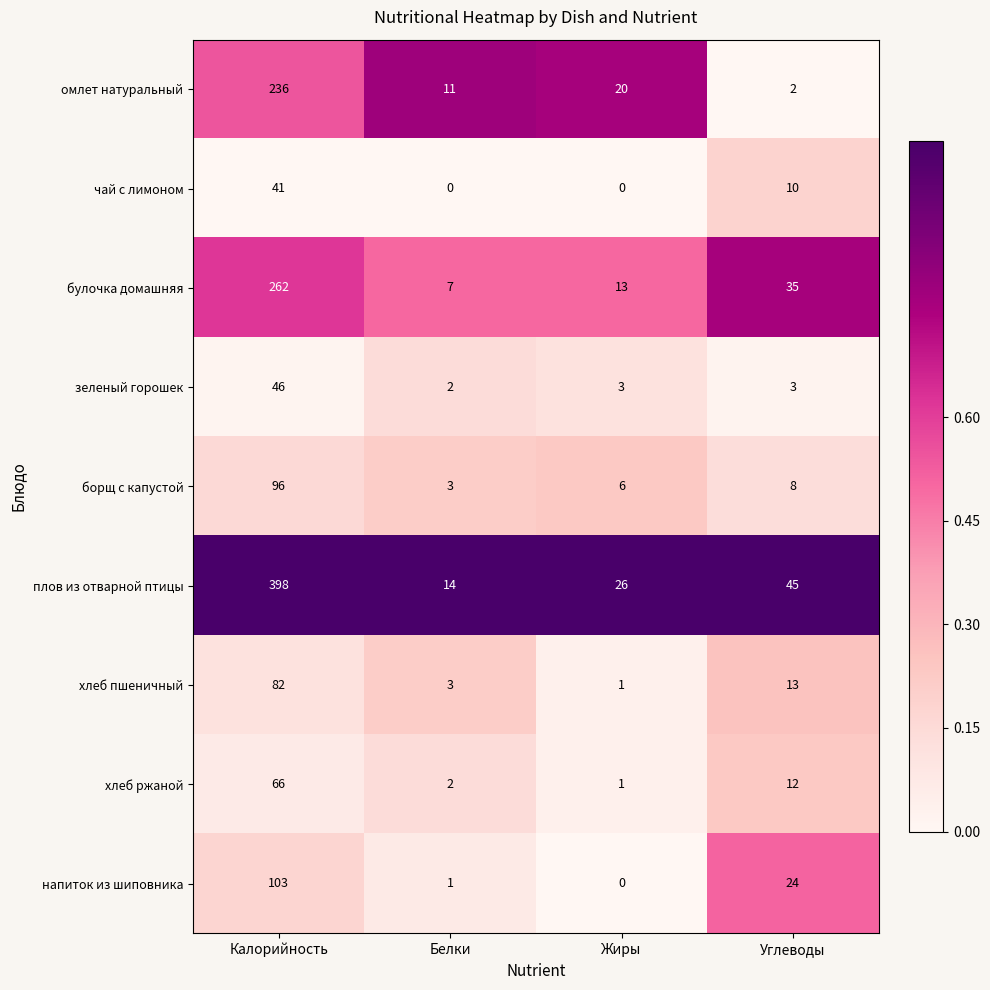

Rank the categories by хлеб пшеничный value from highest to lowest.

Калорийность, Углеводы, Белки, Жиры